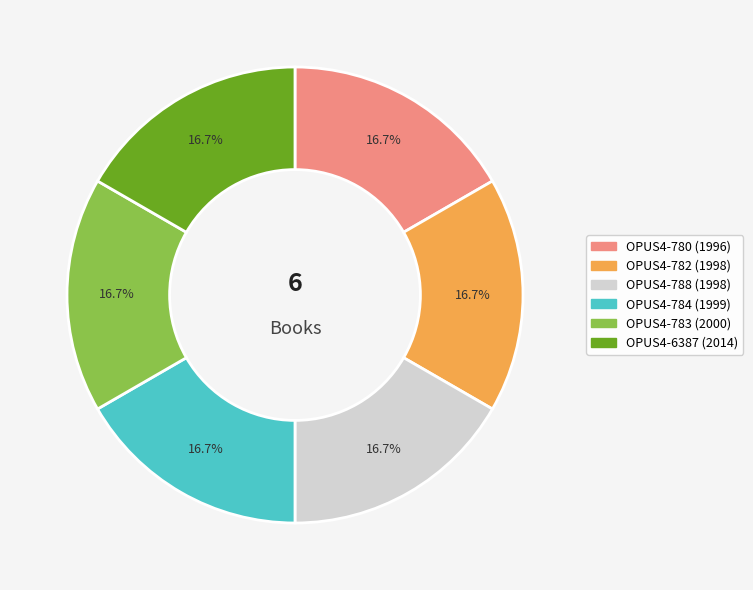

True or false: OPUS4-6387 accounts for 17% of the total.

True